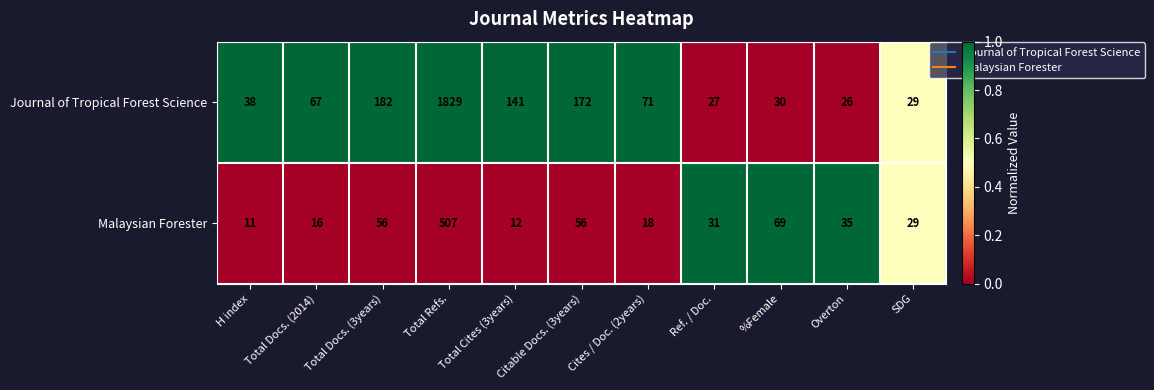

What is the total value across all series at Total Docs. (2014)?

83